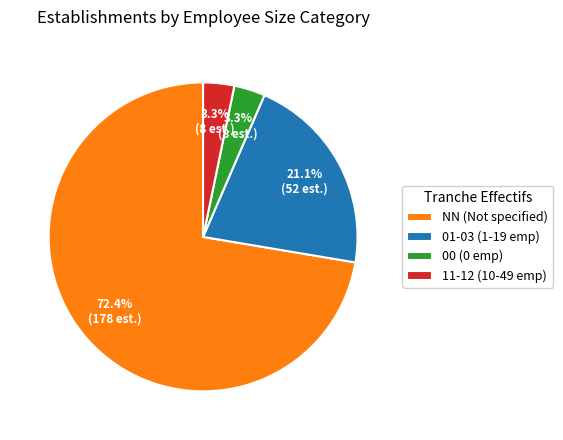

Which category has the biggest portion of the pie?

NN (Not specified)